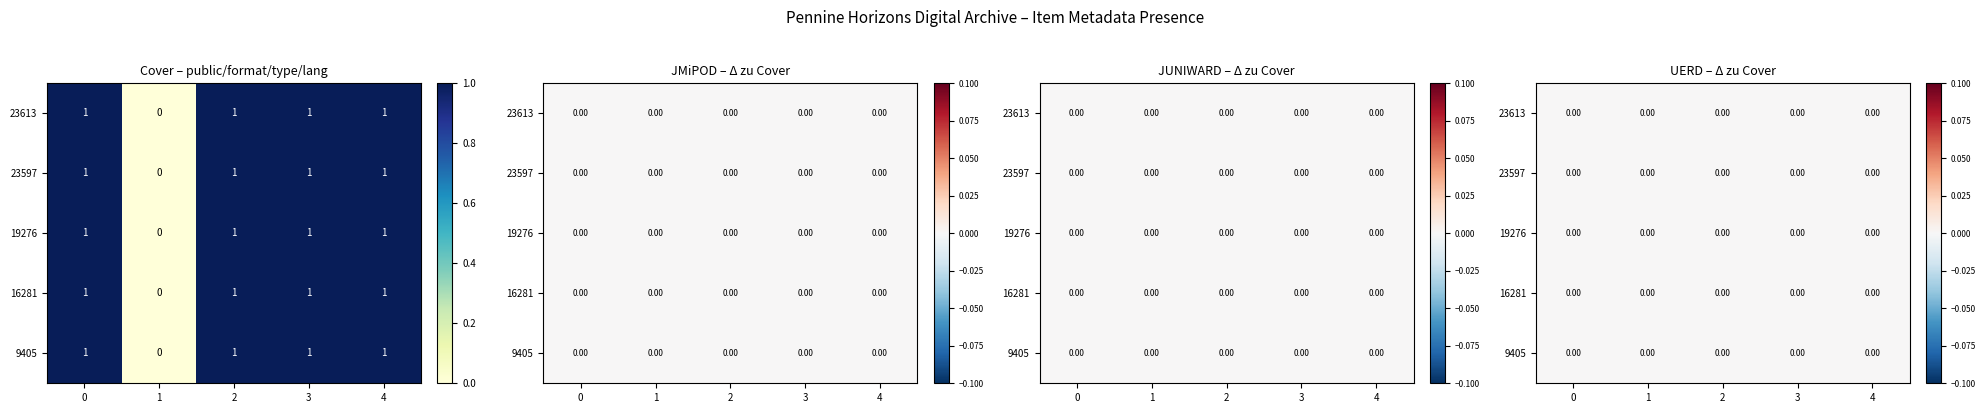

Which series has the widest spread of values?

23613